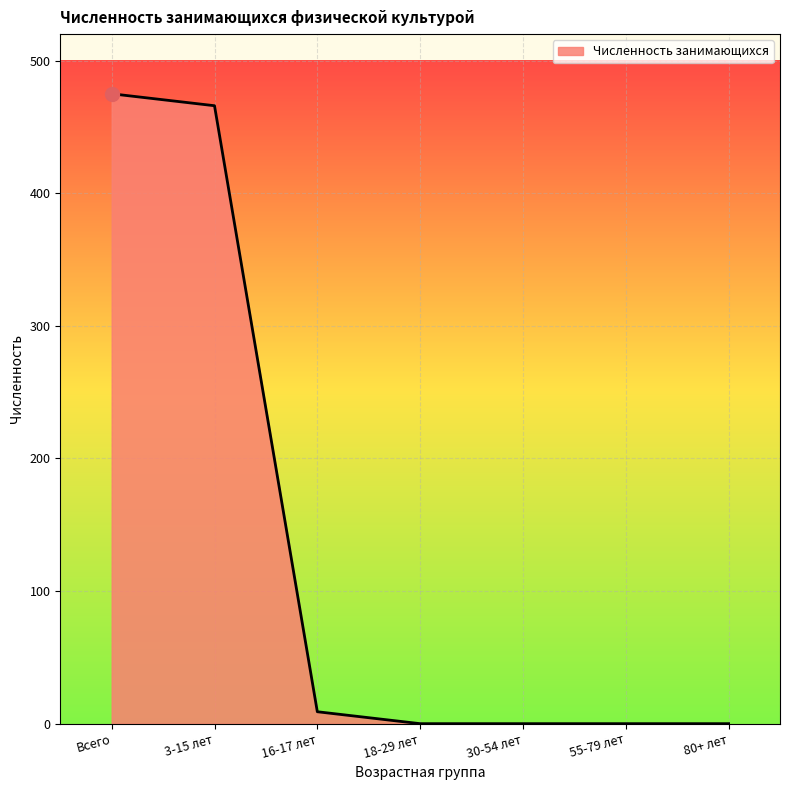

Is it true that the value at 80+ лет is 279?

False